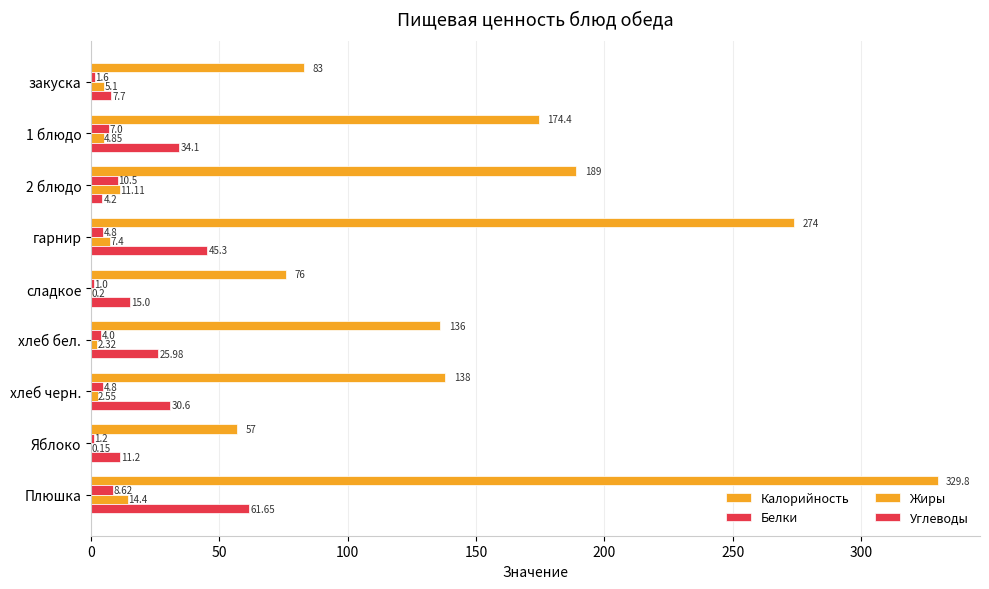

How many bars are there in total?

36